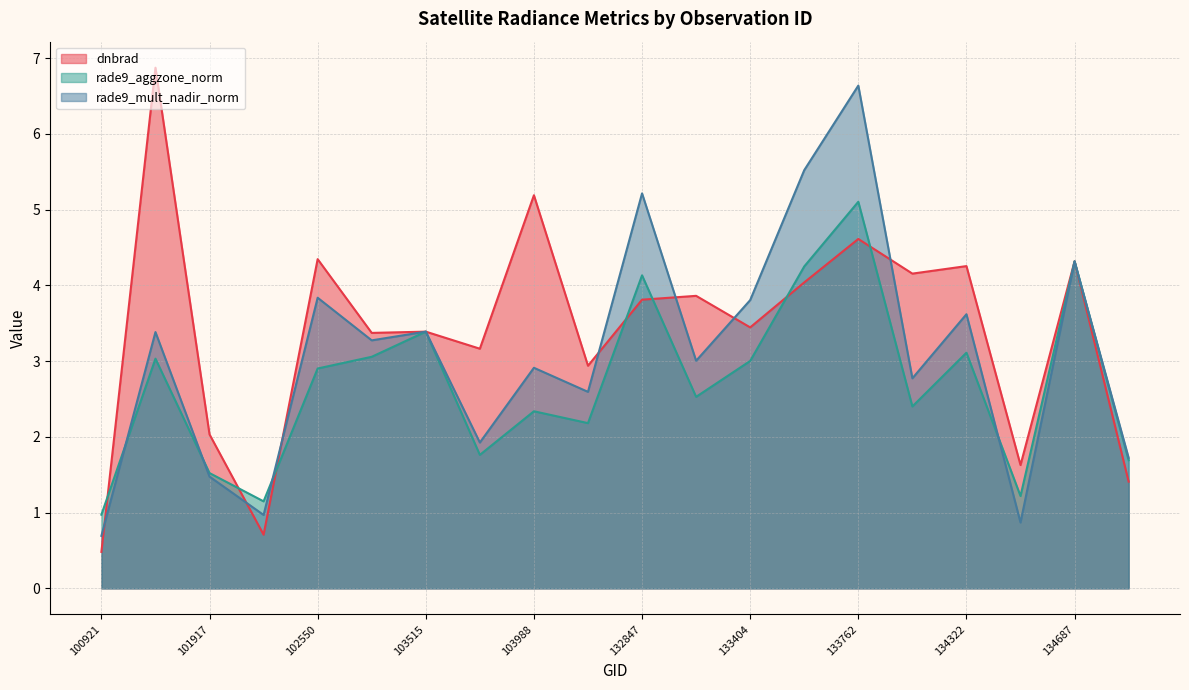

How many intersections are there between dnbrad and rade9_mult_nadir_norm?

8